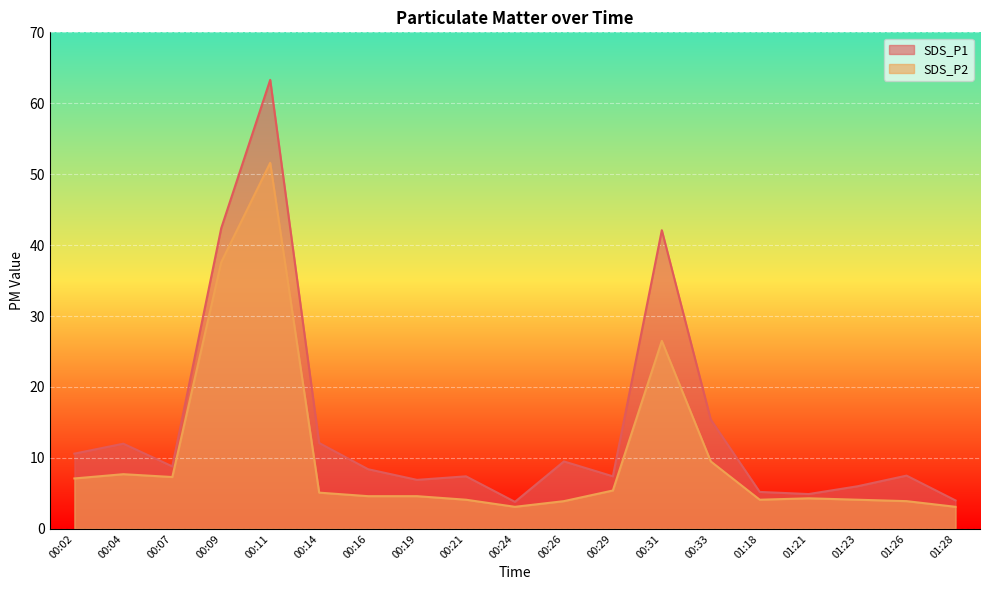

Which category has the lowest value across all series?

00:24